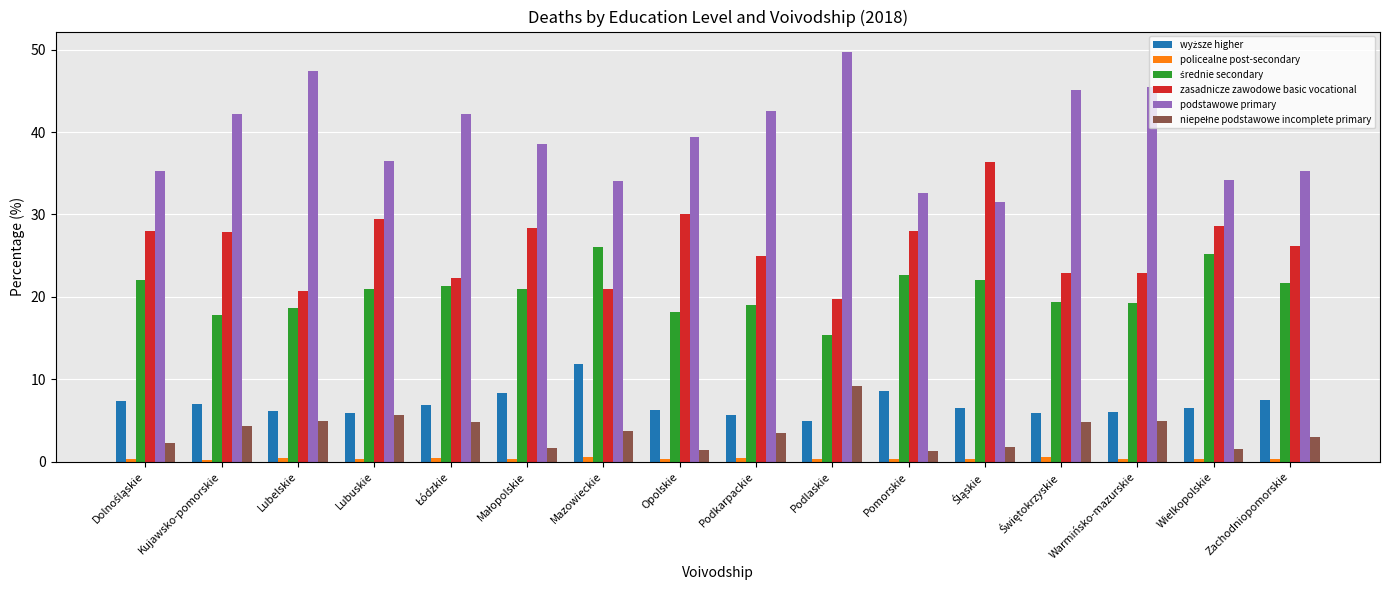

Which series has the largest total across all categories?

podstawowe primary